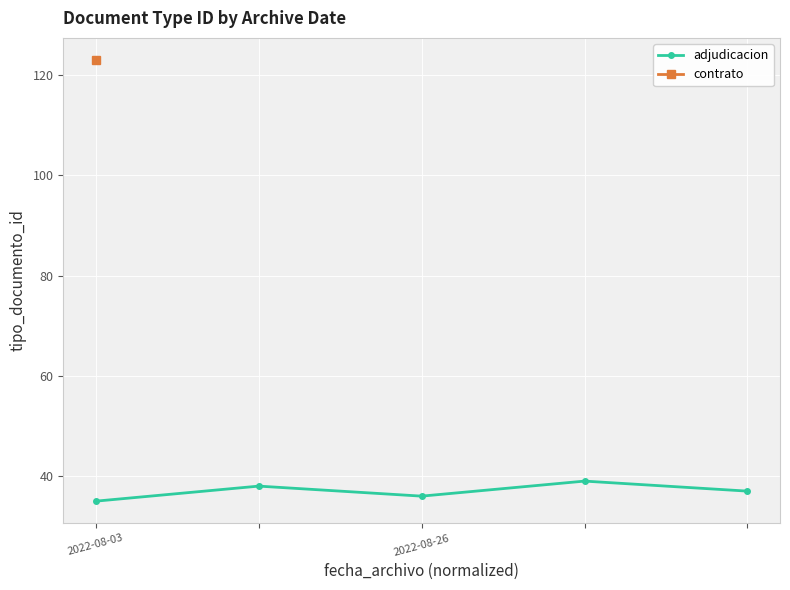

What is the maximum value for adjudicacion?

39